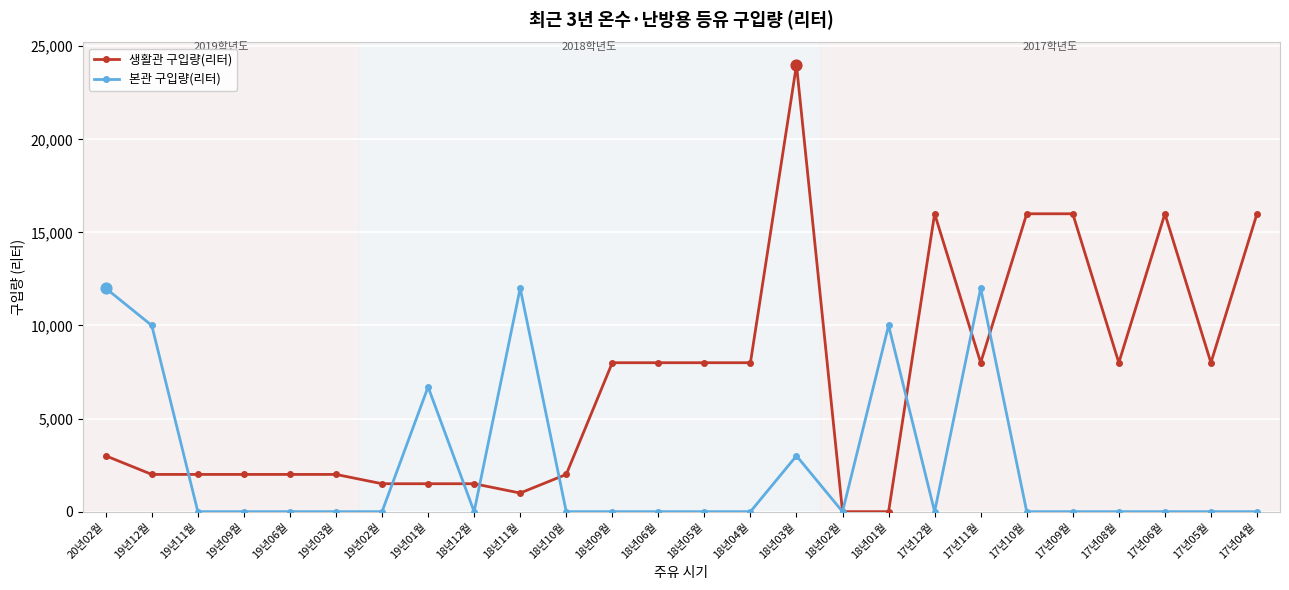

Which series changed the most between 19년09월 and 18년03월?

생활관 구입량(리터)